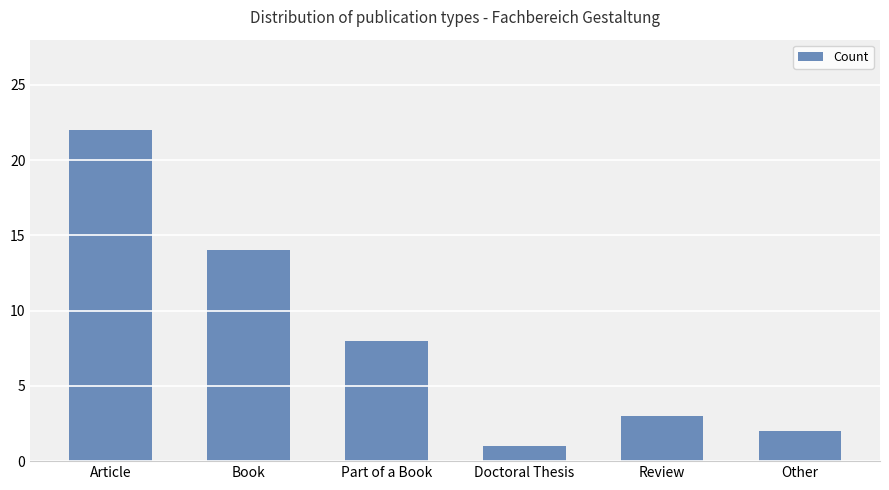

What is the label of the 4th bar from the left?

Doctoral Thesis